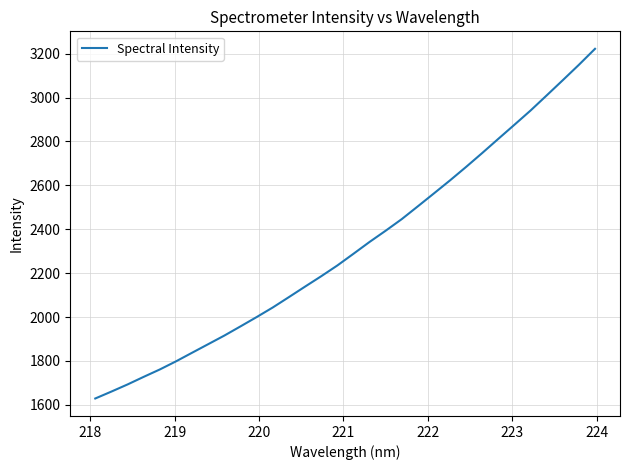

What is the difference between the maximum and minimum values?

1593.6